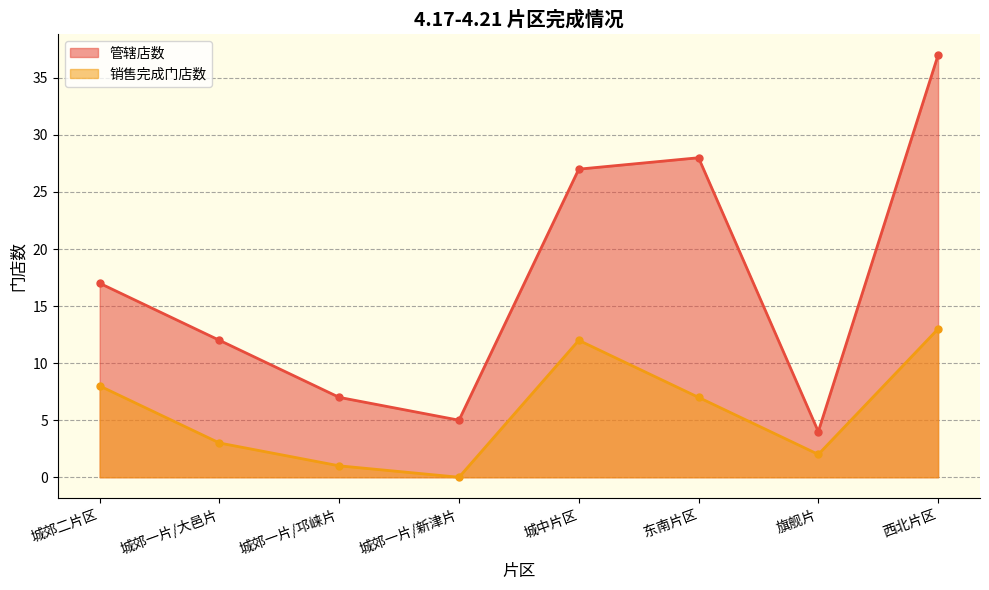

In 管辖店数, how many points are higher than both neighbors (excluding endpoints)?

1